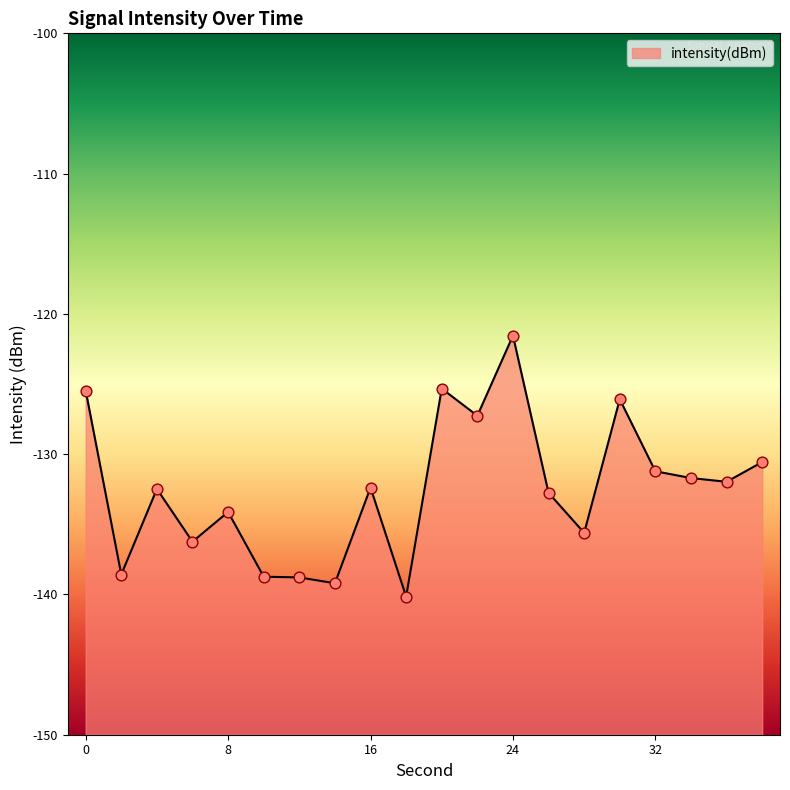

Between 26 and 16, which is larger?

16